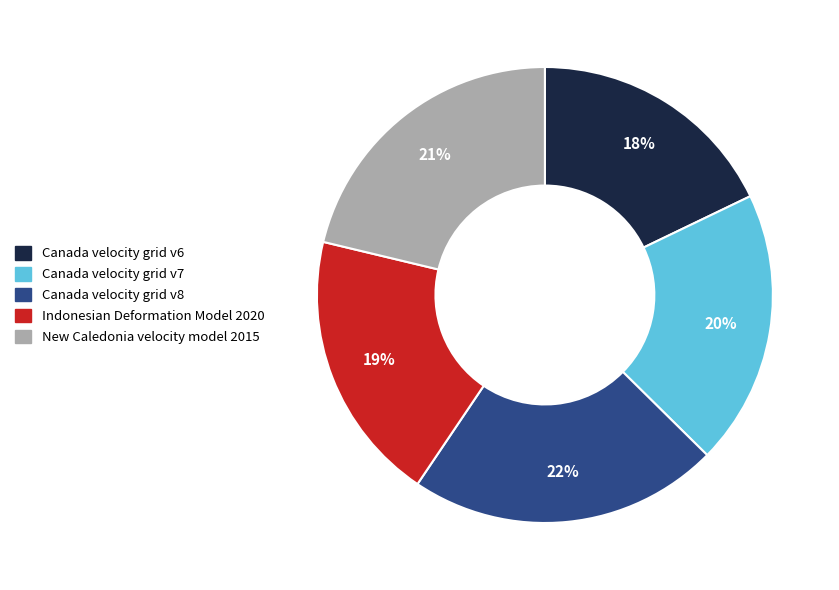

Combined, do New Caledonia velocity model 2015 and Canada velocity grid v7 account for over 50%?

No